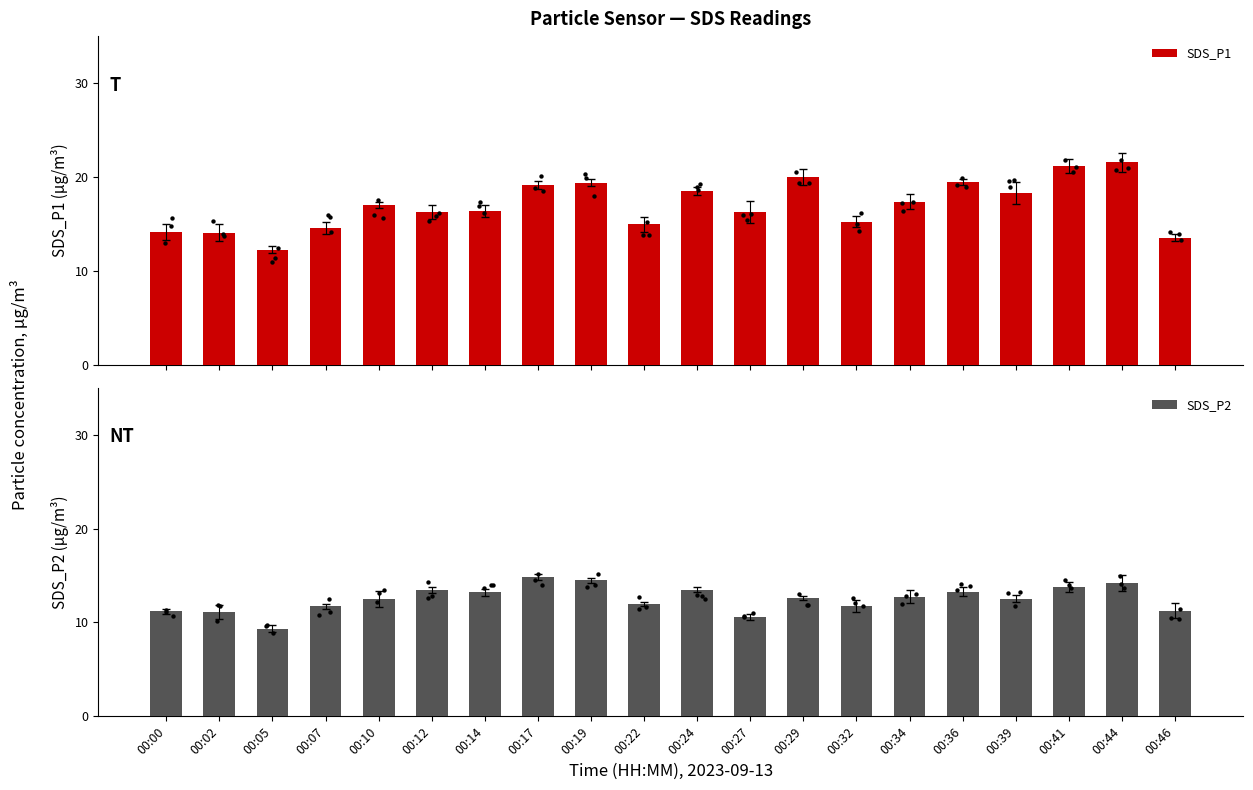

Which series contains the lowest Y value?

SDS_P2